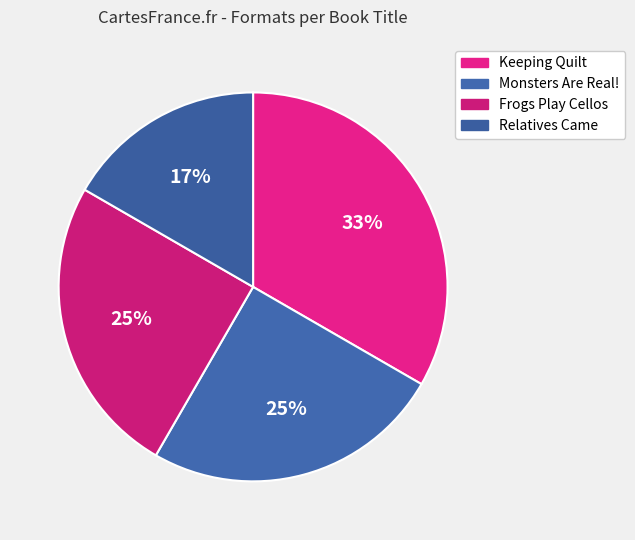

To the nearest percent, what portion does Frogs Play Cellos represent?

25%